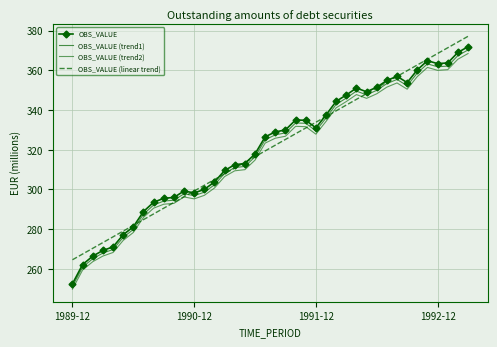

True or false: OBS_VALUE (linear trend) has more than 1 points higher than both neighbors.

False